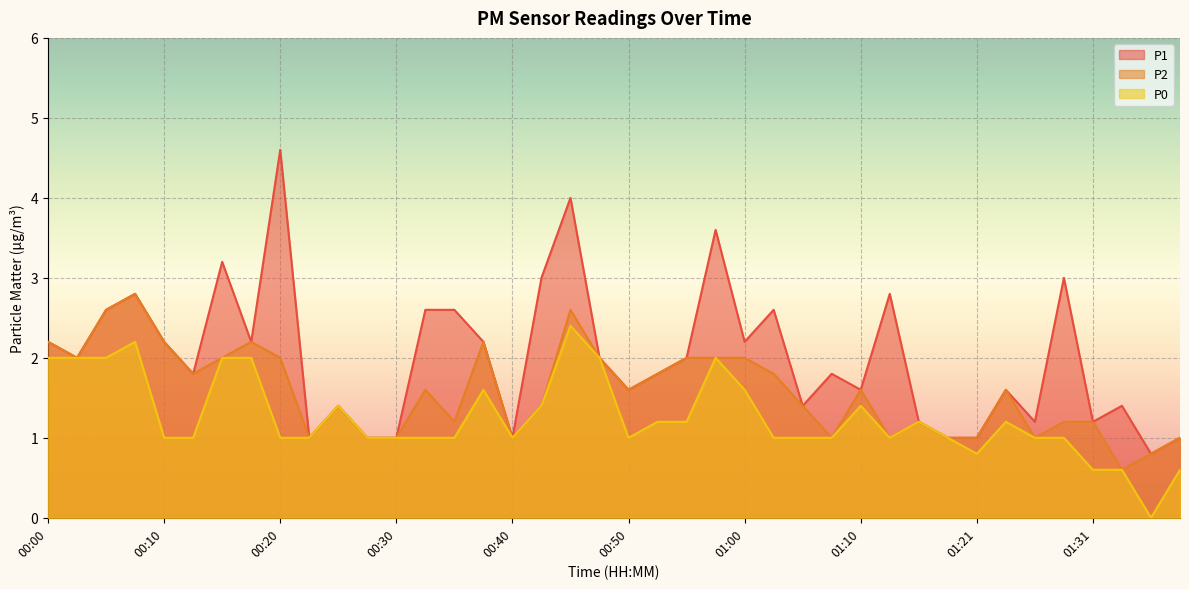

What is the minimum value for P1?

0.8